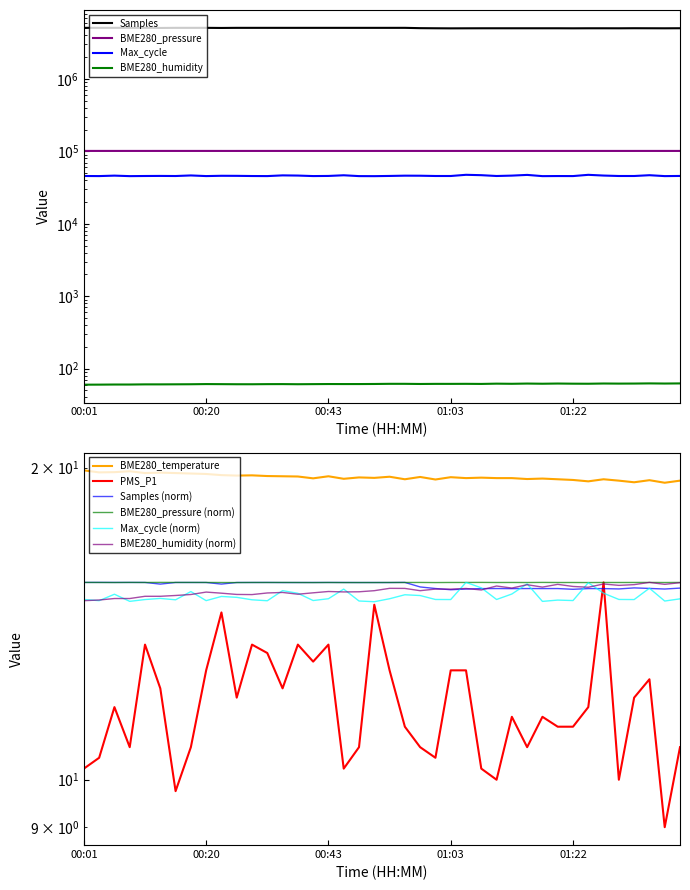

What position from the right is 01:25?

7